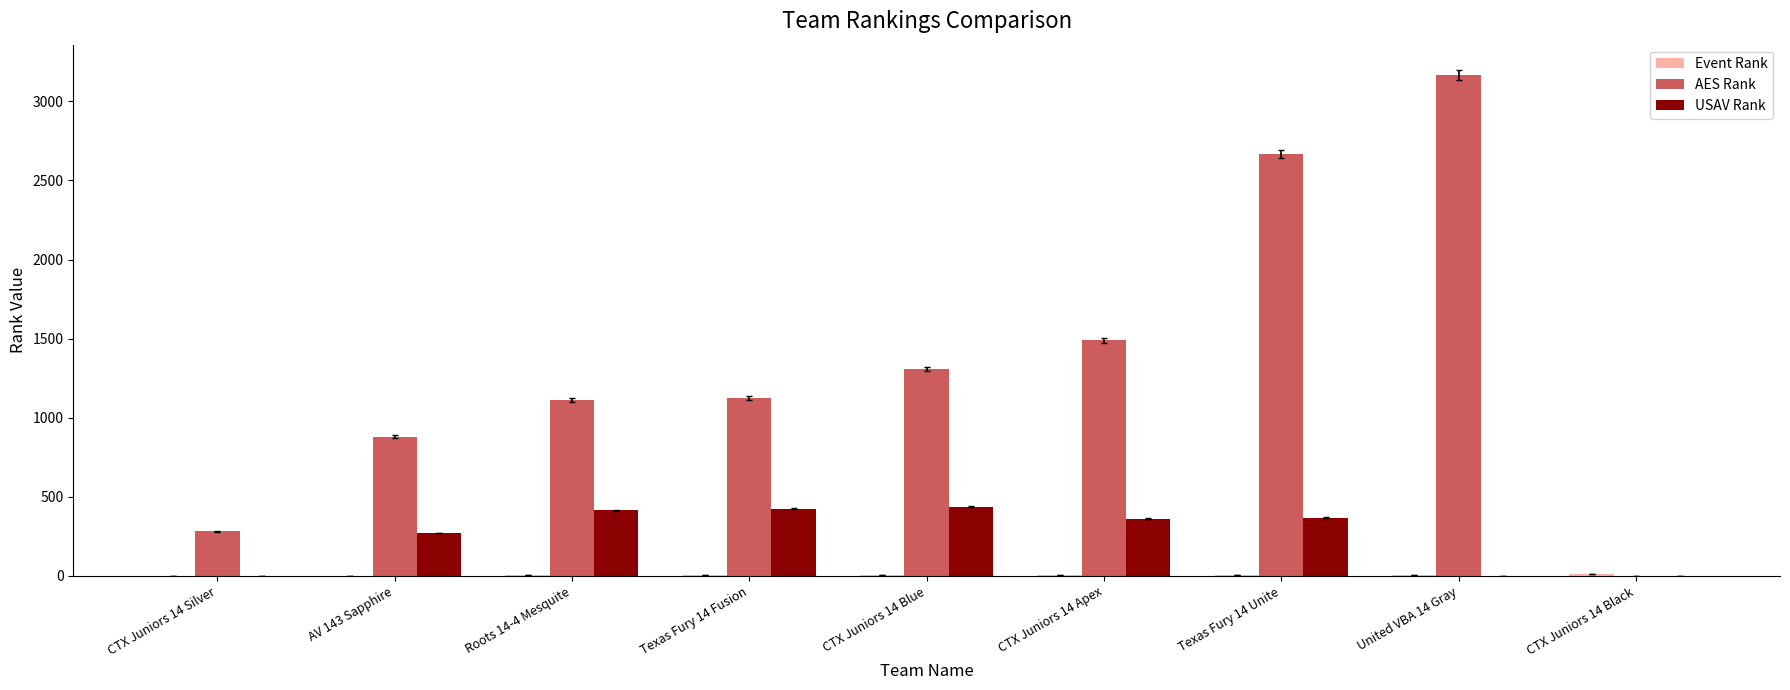

What is the difference between the AES Rank values at AV 143 Sapphire and Texas Fury 14 Unite?

1789